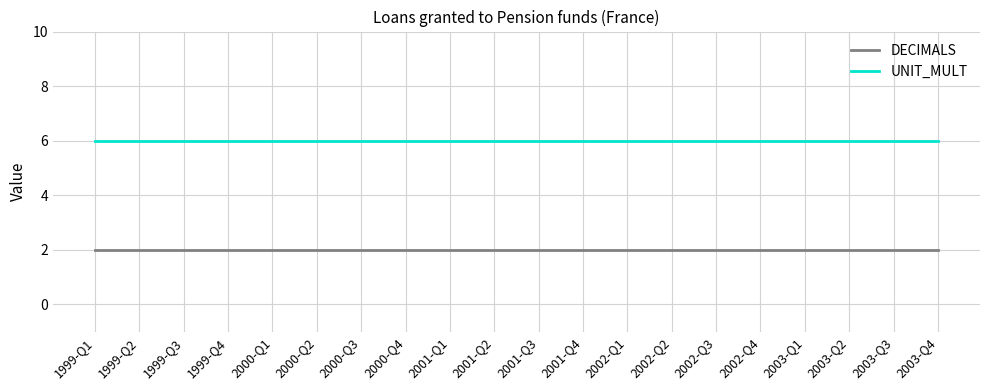

The value of UNIT_MULT at 2000-Q2 is 6. True or false?

True